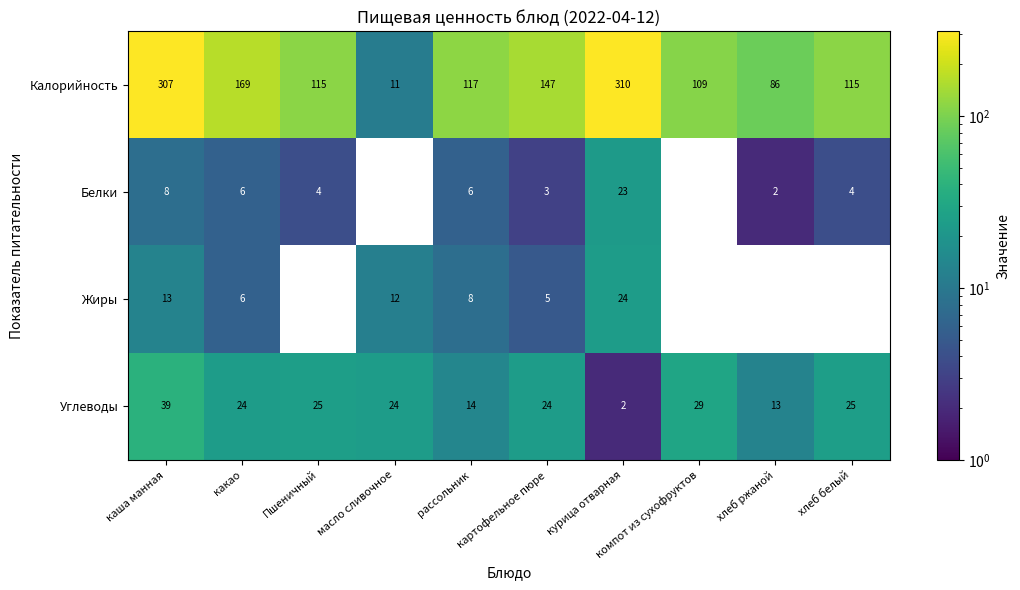

The value of Углеводы at курица отварная is 1. True or false?

False